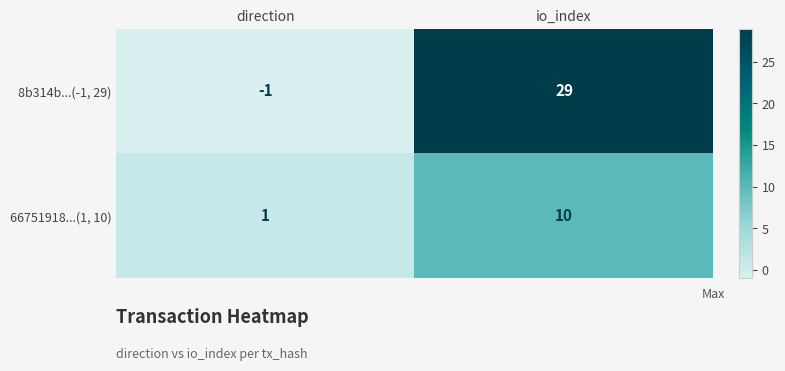

List the series in order of their peak value, lowest first.

66751918...(1, 10), 8b314b...(-1, 29)